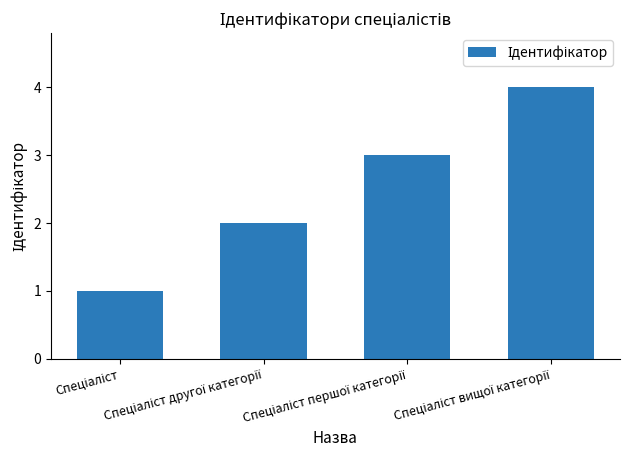

What is the sum of all values?

10